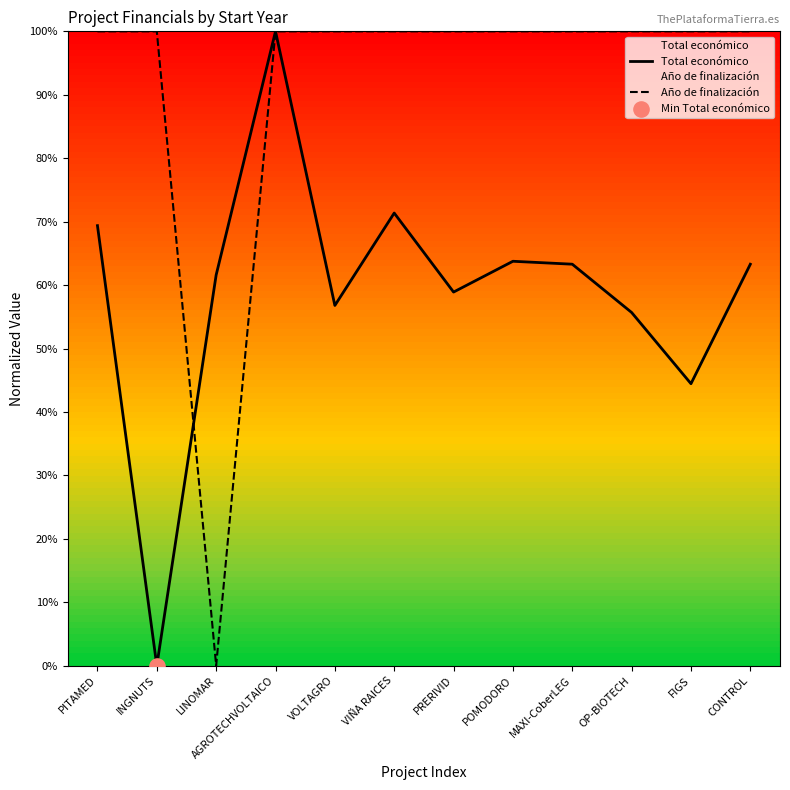

What is the total value across all series at POMODORO?

163.8